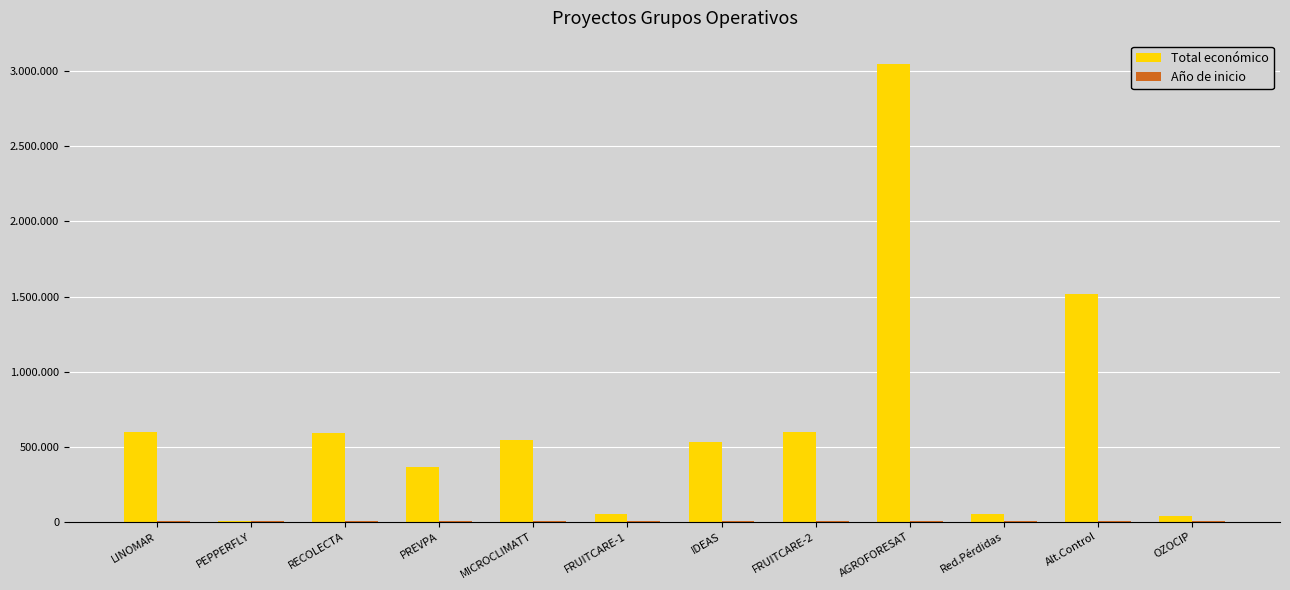

What is the sum of all Total económico values?

7938255